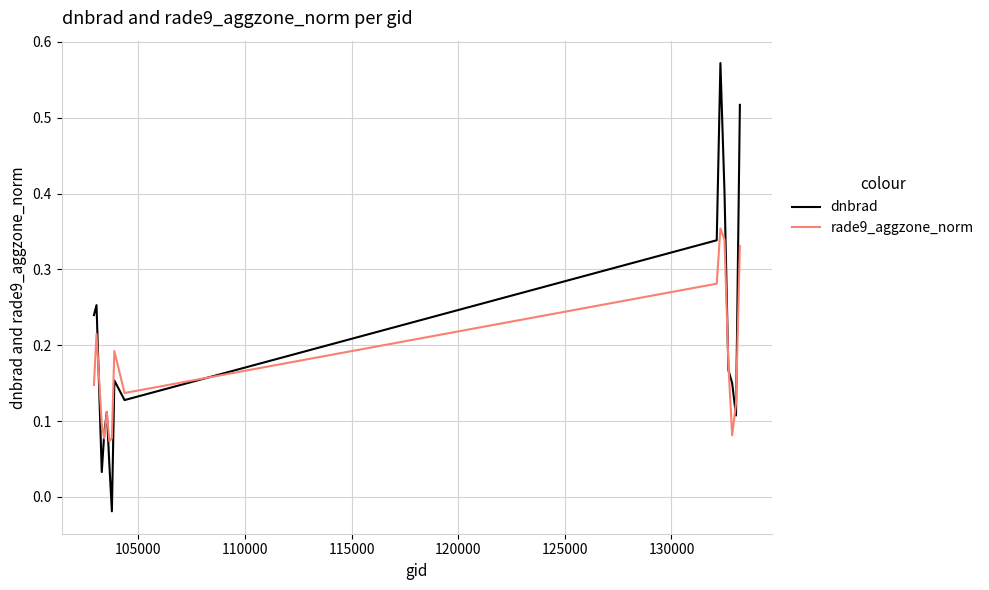

Rank the series by their average value, from lowest to highest.

rade9_aggzone_norm, dnbrad